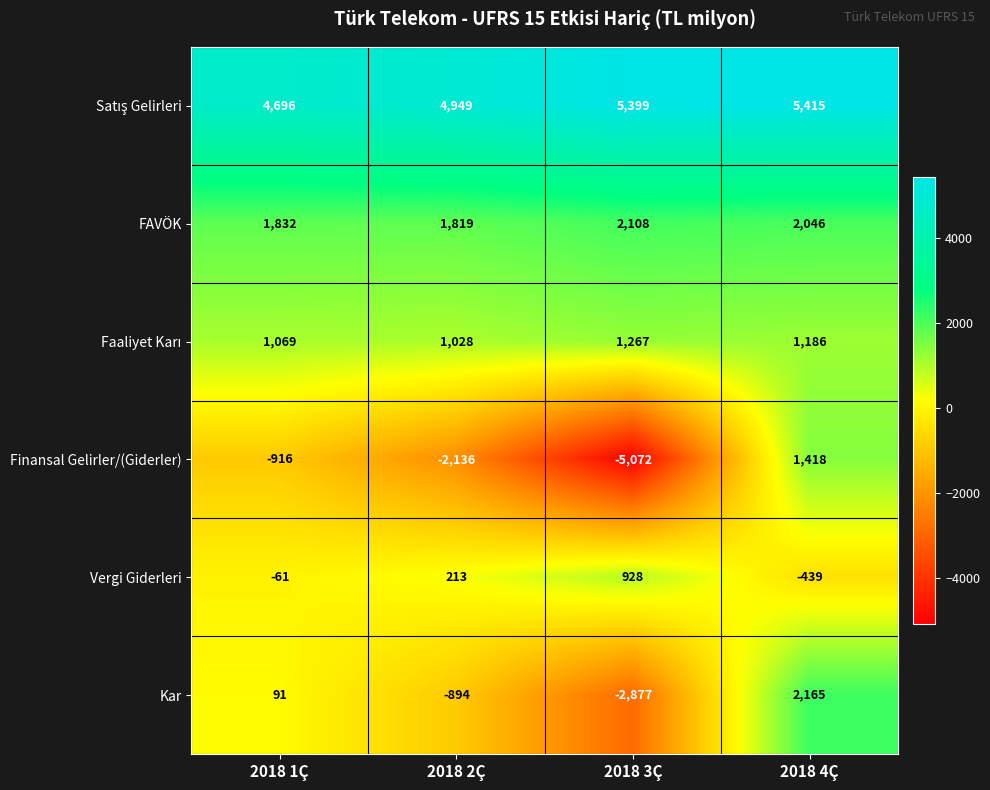

Where is FAVÖK nearest to the value 1963?

2018 4Ç